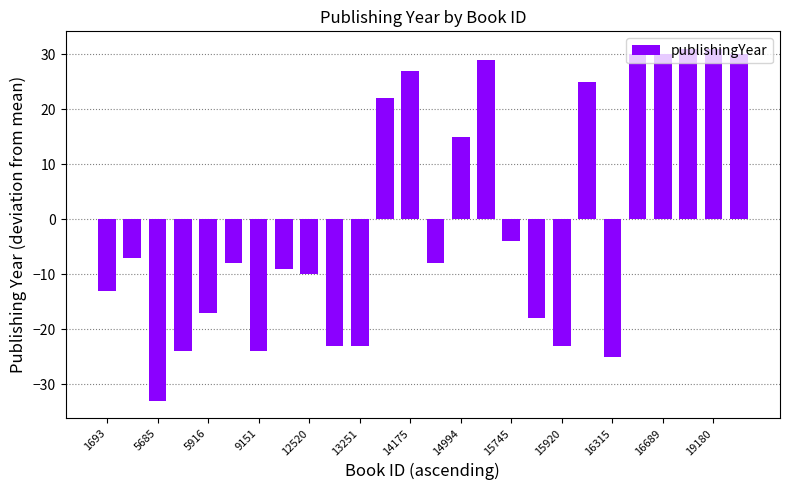

What is the value of the 14th bar from the left?

-8.0